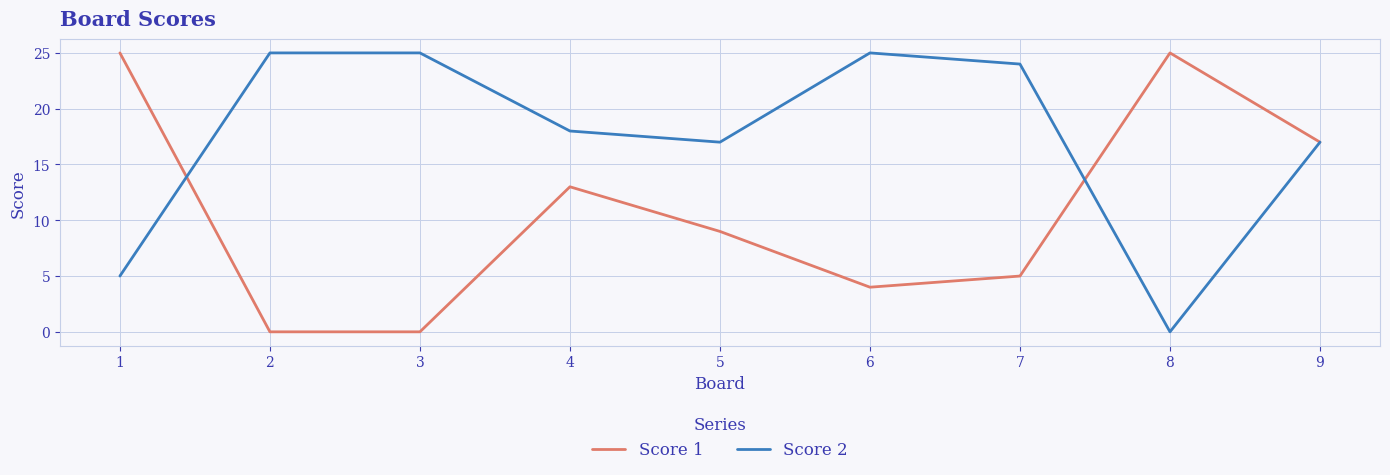

Is the value of Score 2 at 5 greater than the value of Score 1 at 4?

Yes